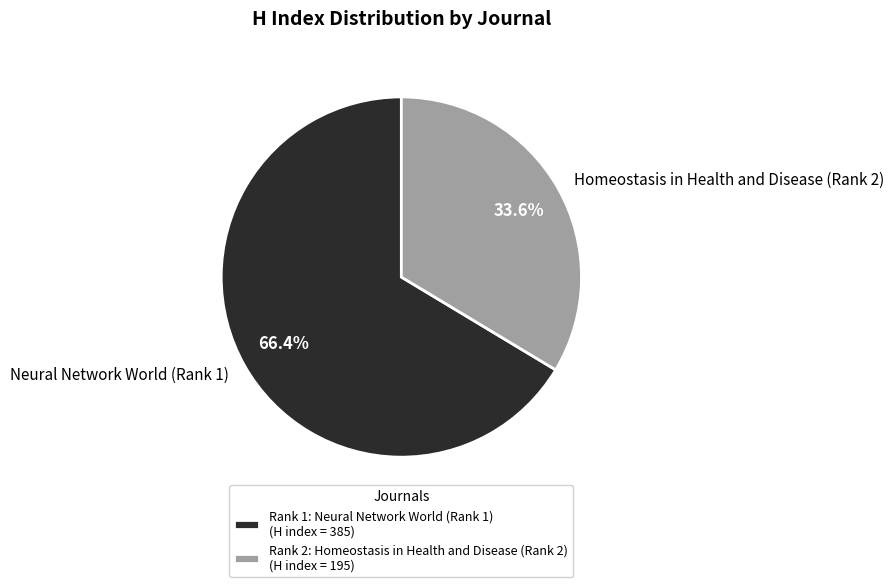

The Neural Network World (Rank 1) slice represents 66% of the pie. True or false?

True